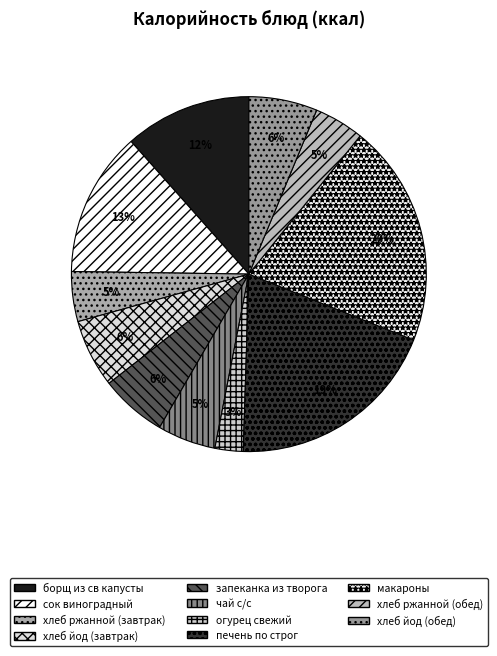

To the nearest percent, what is the average slice percentage?

9%